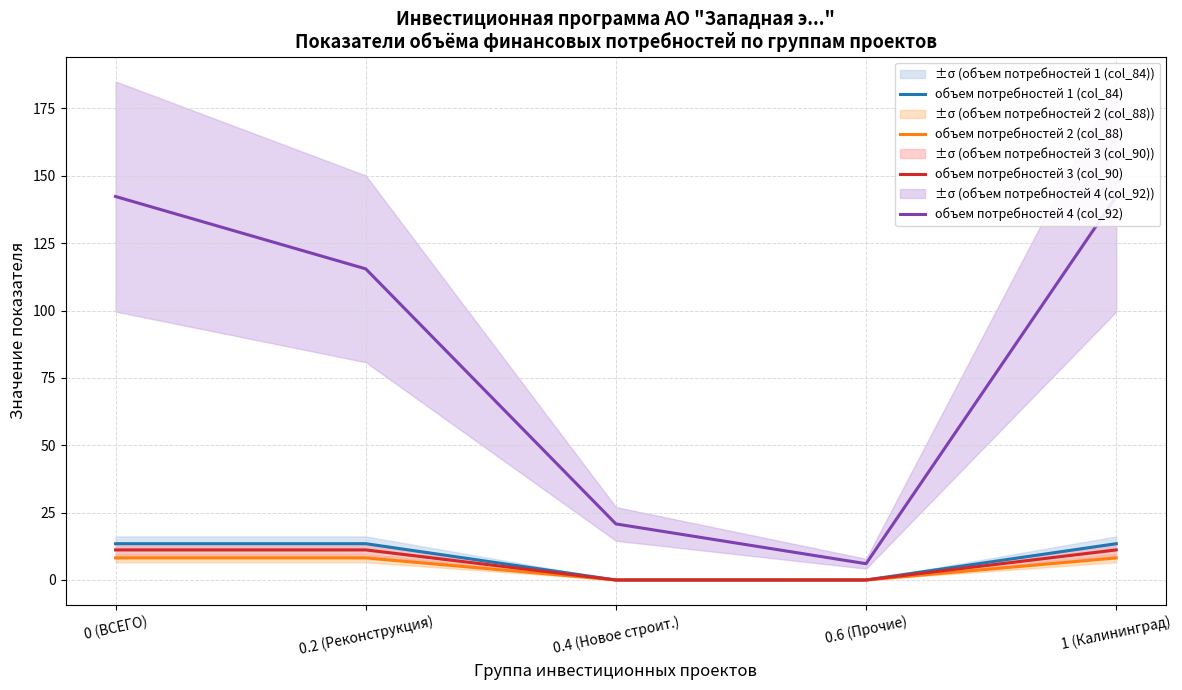

Is it true that объем потребностей 1 (col_84) equals 18.1 at 0 (ВСЕГО)?

False